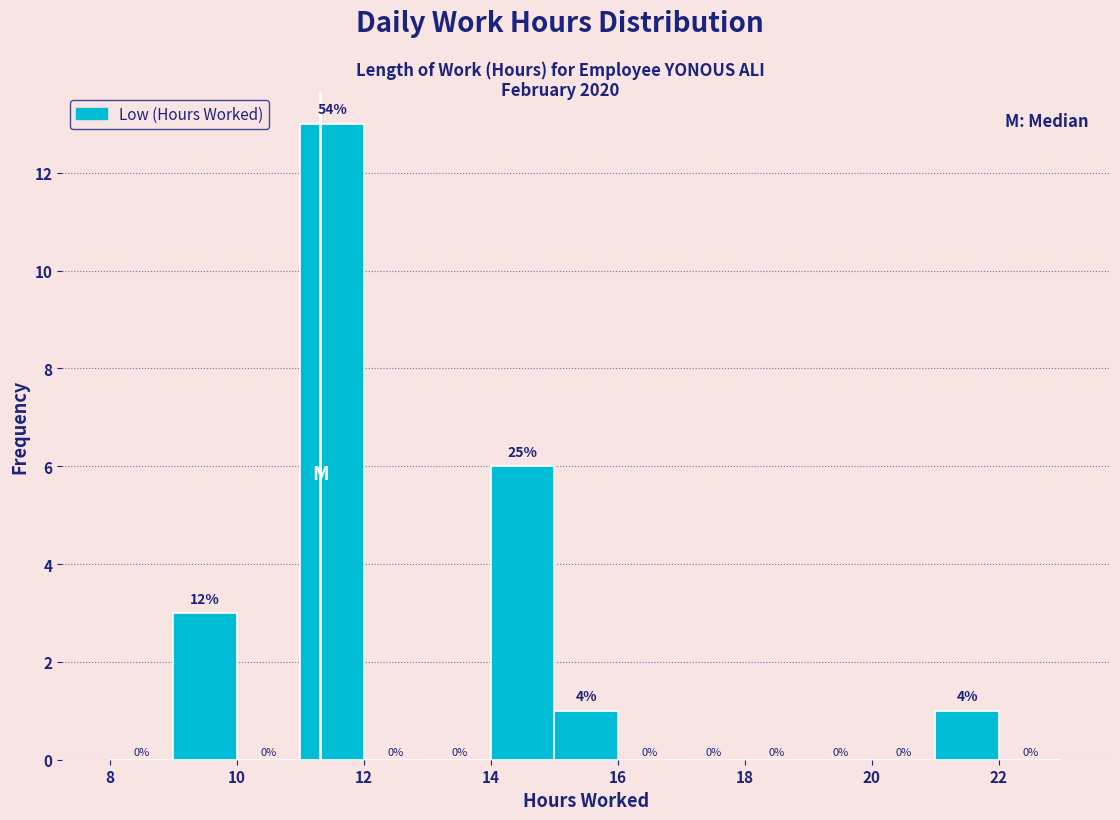

Over which range of the x-axis is the bar tallest?

11 to 12